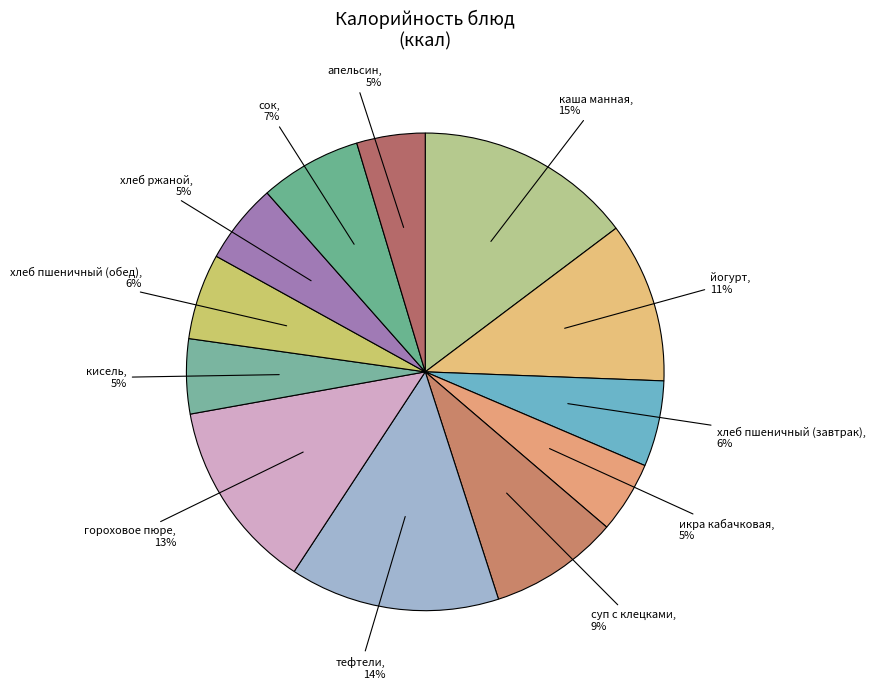

Which category has the biggest portion of the pie?

каша манная